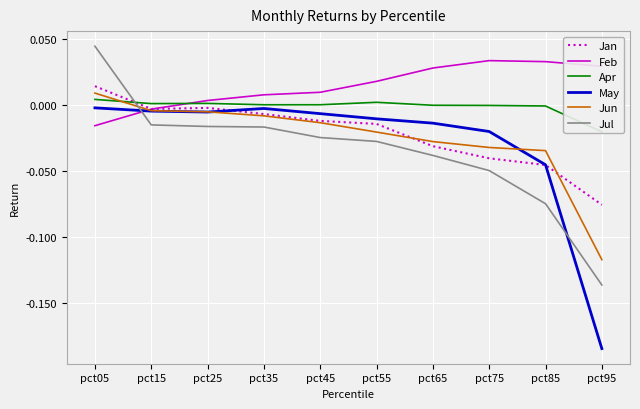

Reading right to left, list all the values displayed in this chart.

Jan: pct95=-0.1	pct85=-0.0	pct75=-0.0	pct65=-0.0	pct55=-0.0	pct45=-0.0	pct35=-0.0	pct25=-0.0	pct15=-0.0	pct05=0.0
Feb: pct95=0.0	pct85=0.0	pct75=0.0	pct65=0.0	pct55=0.0	pct45=0.0	pct35=0.0	pct25=0.0	pct15=-0.0	pct05=-0.0
Apr: pct95=-0.0	pct85=-0.0	pct75=-0.0	pct65=-0.0	pct55=0.0	pct45=-0.0	pct35=-0.0	pct25=0.0	pct15=0.0	pct05=0.0
May: pct95=-0.2	pct85=-0.0	pct75=-0.0	pct65=-0.0	pct55=-0.0	pct45=-0.0	pct35=-0.0	pct25=-0.0	pct15=-0.0	pct05=-0.0
Jun: pct95=-0.1	pct85=-0.0	pct75=-0.0	pct65=-0.0	pct55=-0.0	pct45=-0.0	pct35=-0.0	pct25=-0.0	pct15=-0.0	pct05=0.0
Jul: pct95=-0.1	pct85=-0.1	pct75=-0.0	pct65=-0.0	pct55=-0.0	pct45=-0.0	pct35=-0.0	pct25=-0.0	pct15=-0.0	pct05=0.0